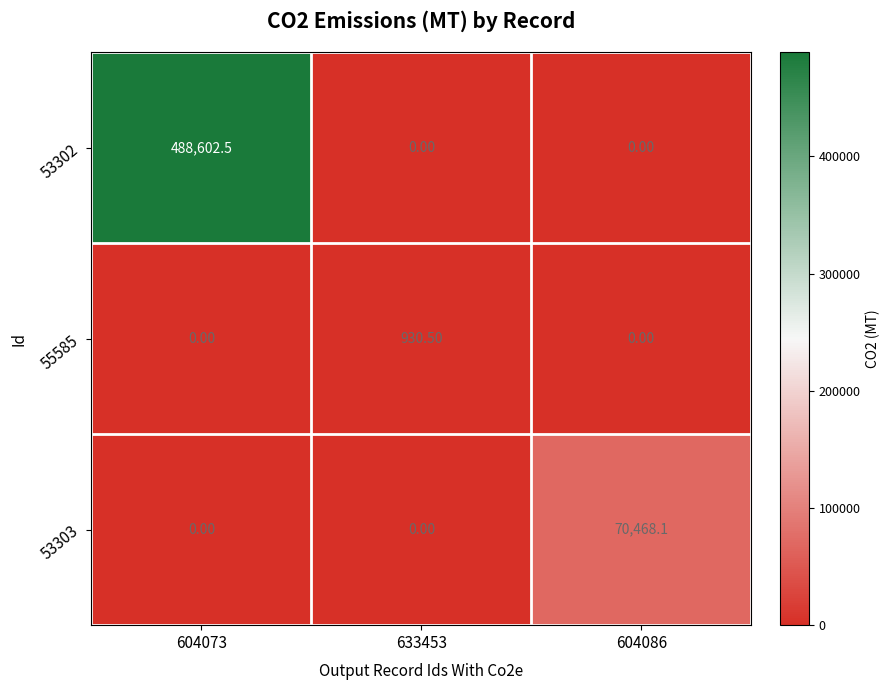

What is the difference between the 53302 values at 633453 and 604073?

488602.5